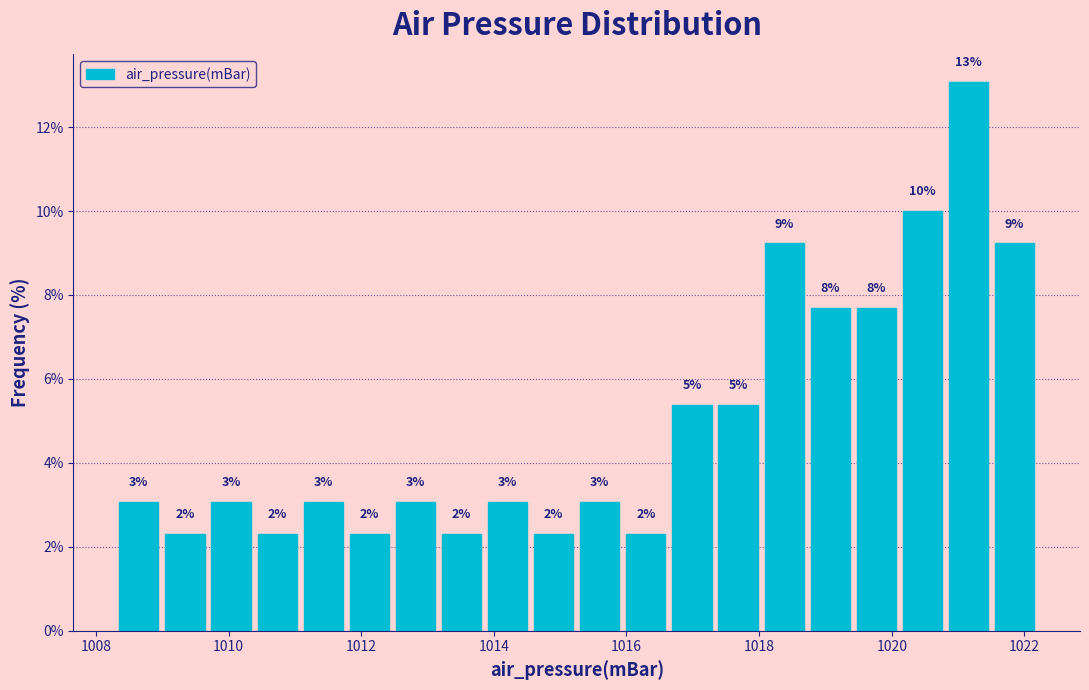

Around what value on the x-axis is the tallest bar? Give the approximate position of its centre, as read against the axis.

1021.2